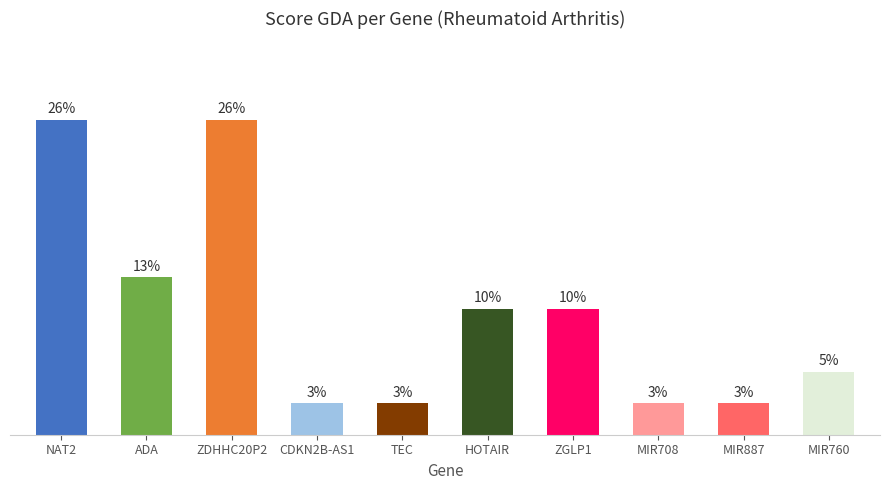

Does the chart contain any negative values?

No